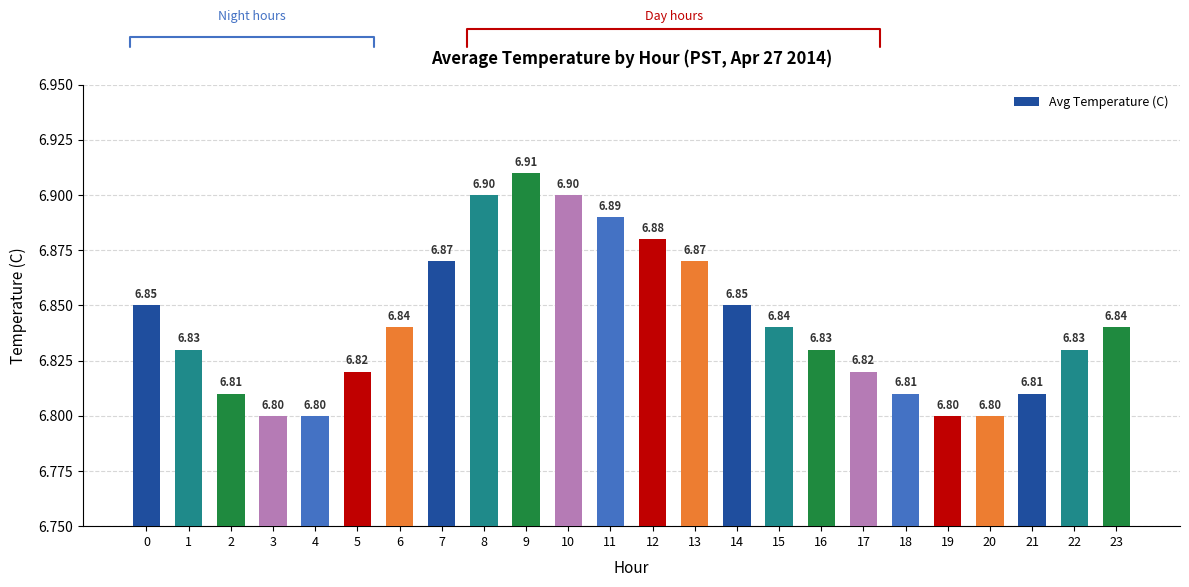

What is the difference between the values at 7 and 21?

0.1